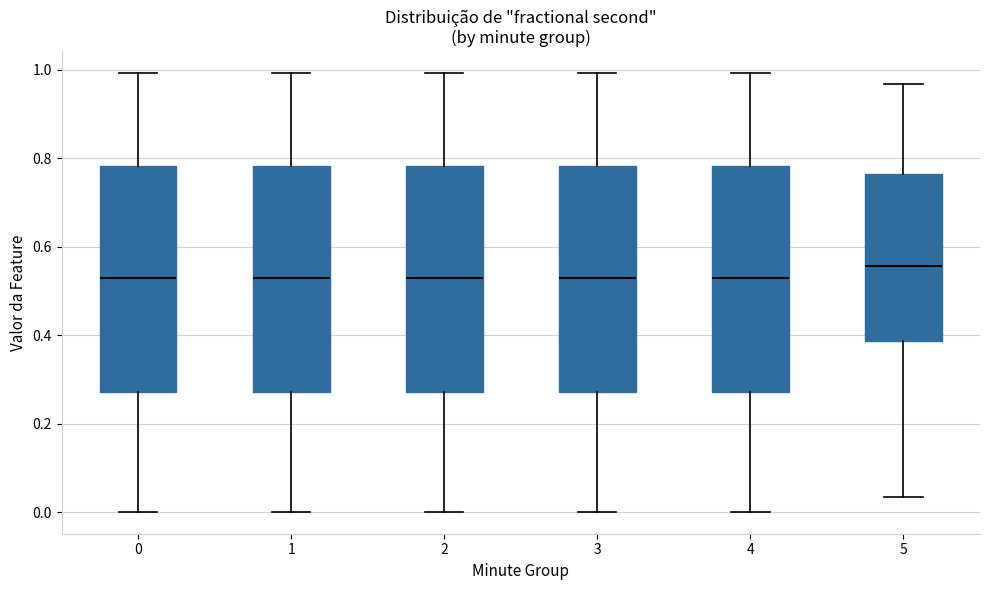

Reading left to right, read every box against the y-axis: the position of its median line, the range the box covers, and the ends of its whiskers. The values are not printed on the chart, so give them approximately, as read against the axis.

0: median 0.52, box 0.28 to 0.78, whiskers 0.00 to 1.00
1: median 0.52, box 0.28 to 0.78, whiskers 0.00 to 1.00
2: median 0.52, box 0.28 to 0.78, whiskers 0.00 to 1.00
3: median 0.52, box 0.28 to 0.78, whiskers 0.00 to 1.00
4: median 0.52, box 0.28 to 0.78, whiskers 0.00 to 1.00
5: median 0.56, box 0.38 to 0.76, whiskers 0.04 to 0.96